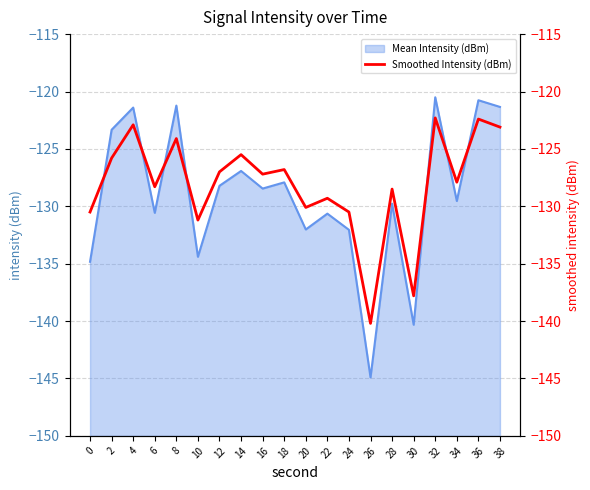

What is the highest value of the Mean Intensity (dBm) series?

-120.5